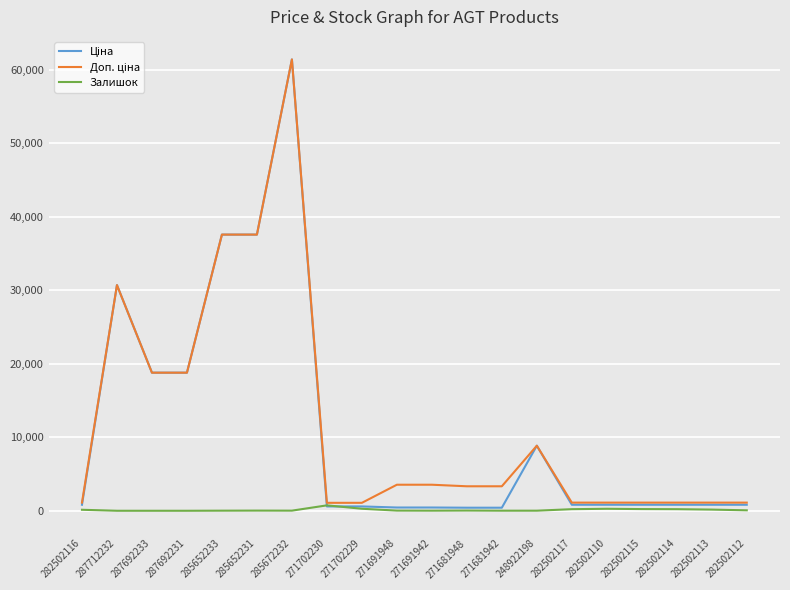

What is the greatest value displayed?

61434.3